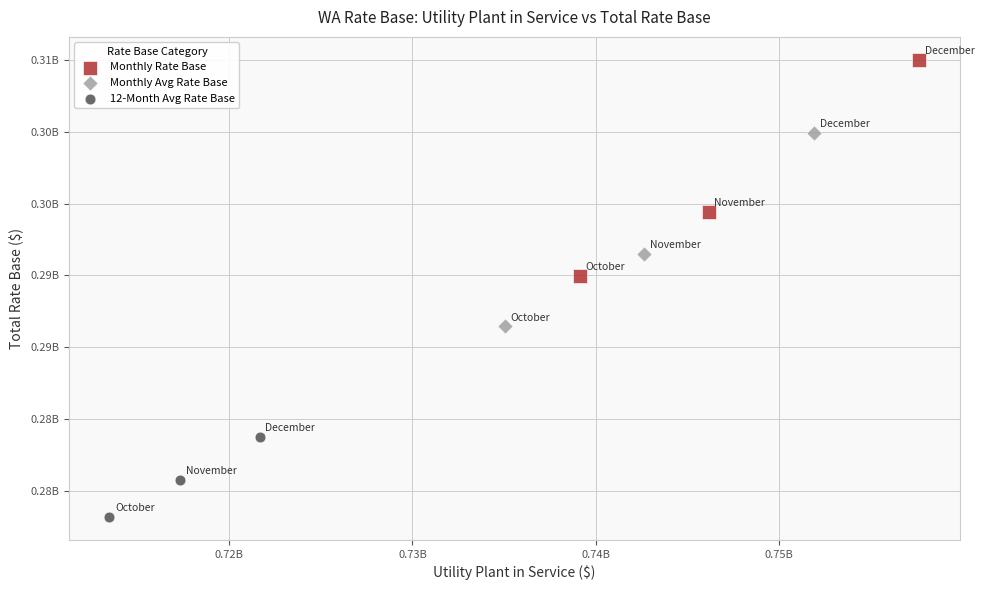

Which series contains the lowest Y value?

12-Month Avg Rate Base